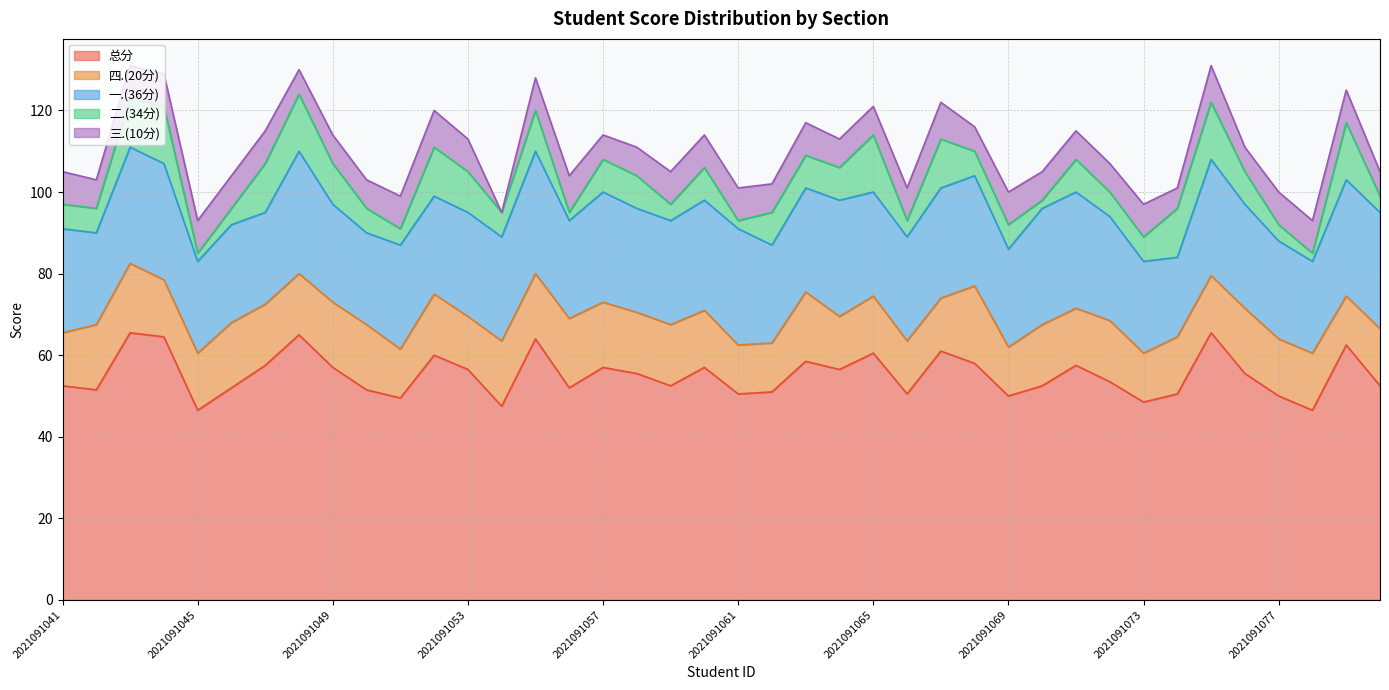

What is the average value of the 三.(10分) series?

7.3